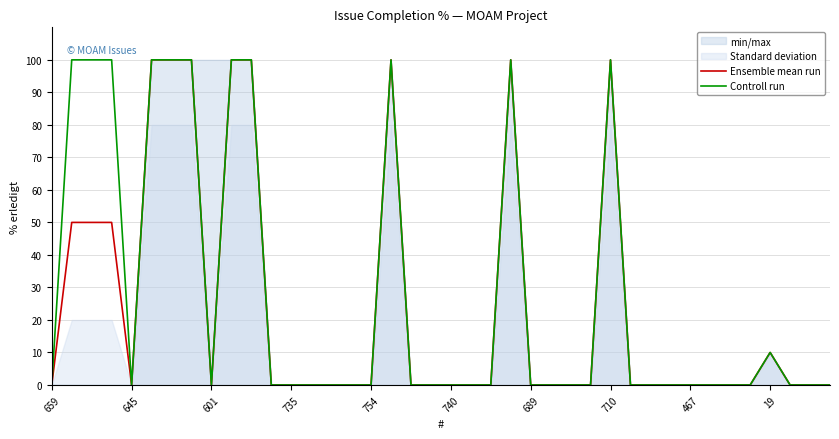

The Controll run series shows 0 at 740. True or false?

True